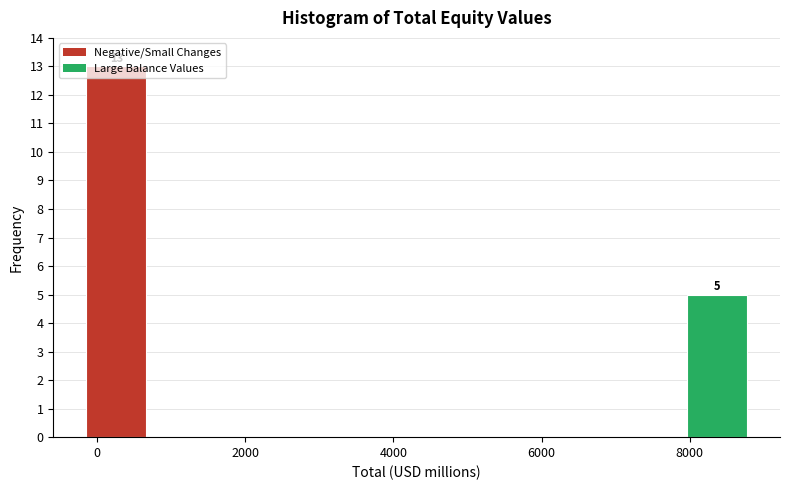

Which range on the x-axis has the tallest bar?

-200 to 800